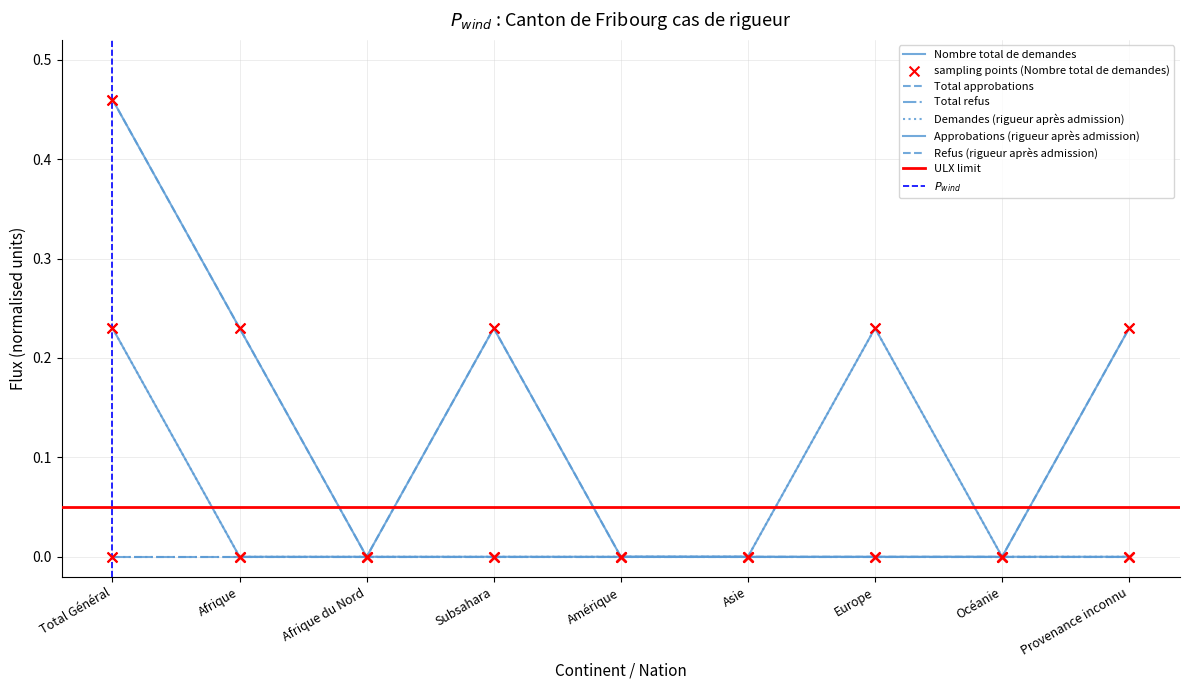

Which series has the largest total across all categories?

Total approbations